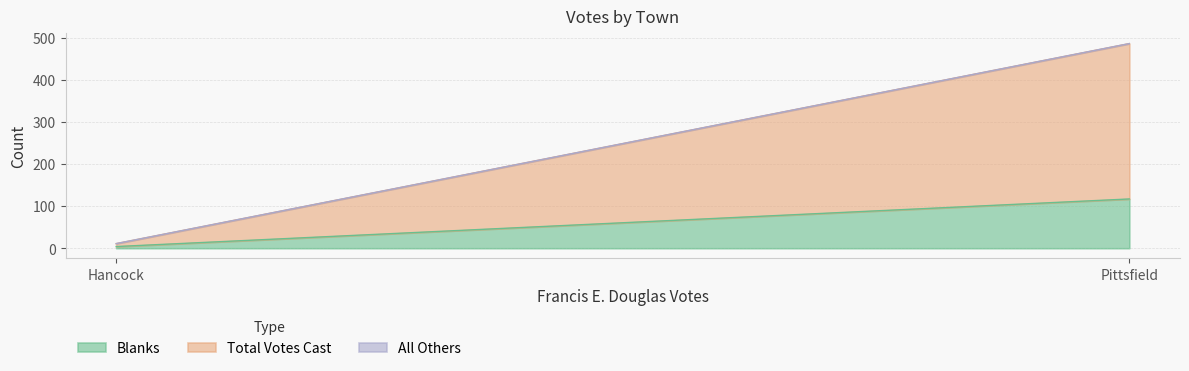

Reading left to right, what are all the values shown in this chart?

Blanks: 4	117
Total Votes Cast: 7	369
All Others: 0	0